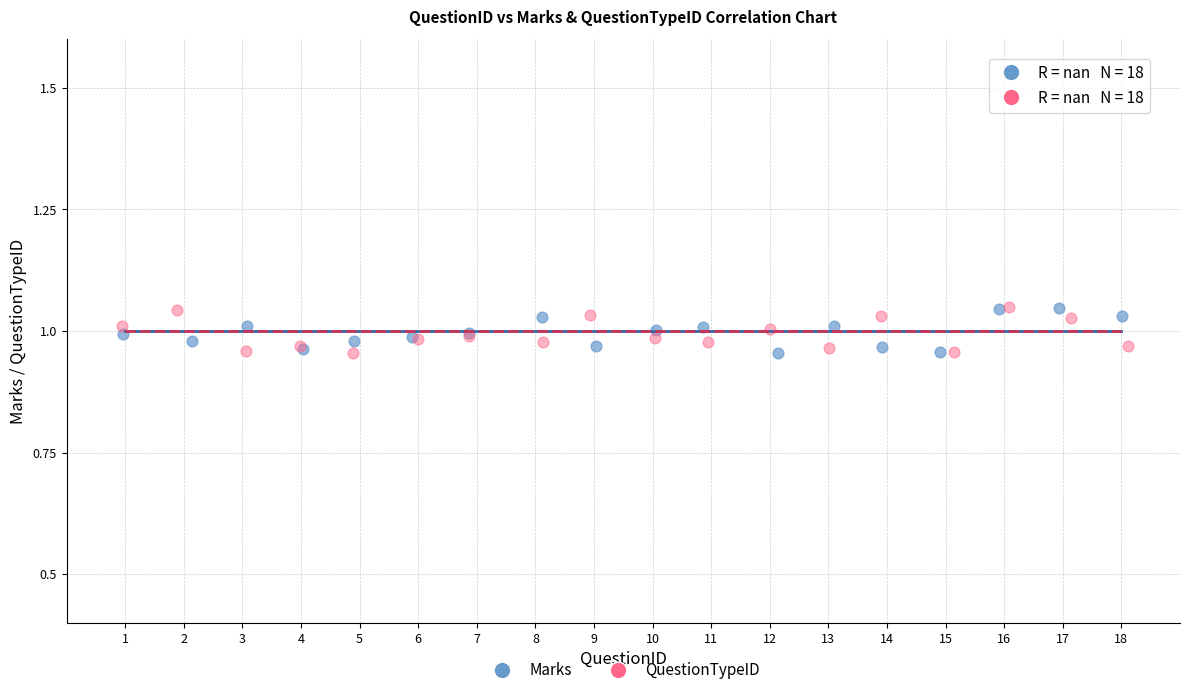

What are all the series names shown in the legend?

Marks, QuestionTypeID